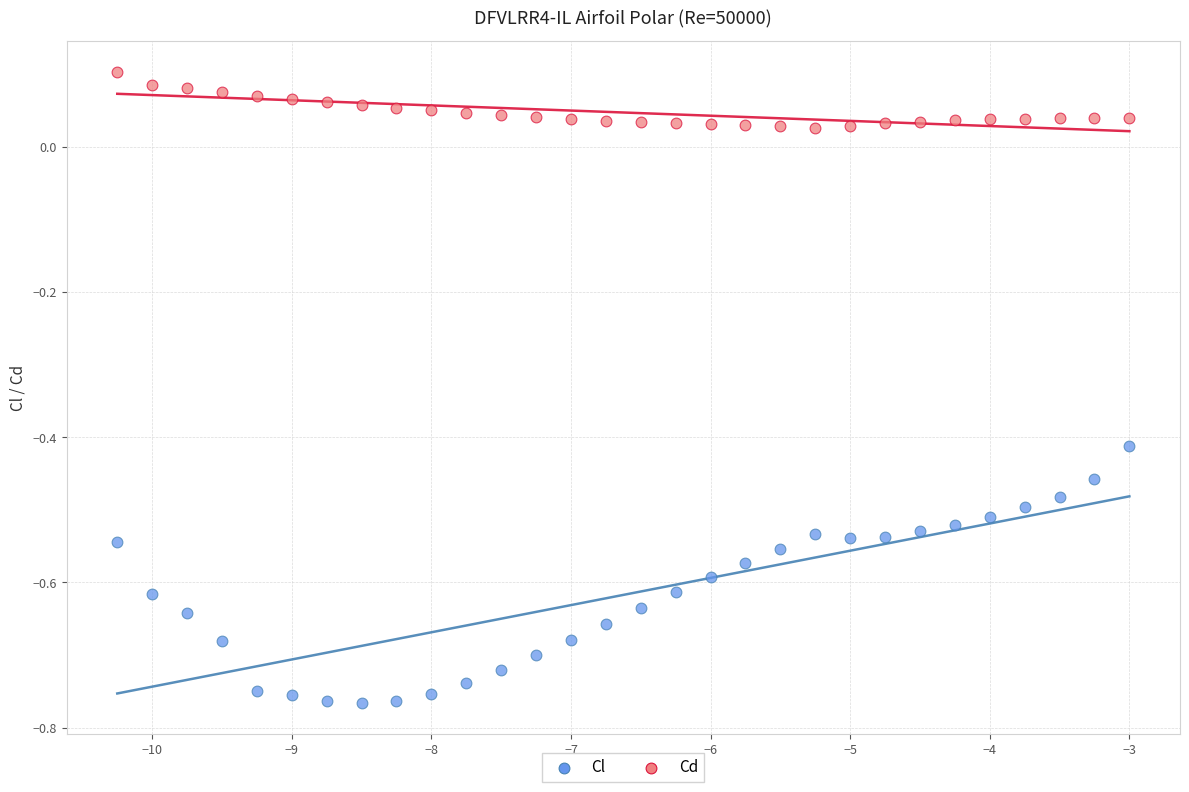

Across all data points, what is the range of Y values (max minus min)?

0.9